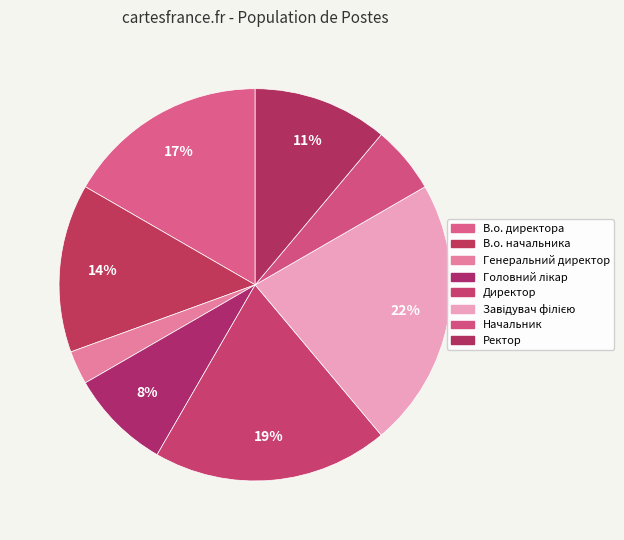

Rank the categories by value from lowest to highest.

Генеральний директор, Начальник, Головний лікар, Ректор, В.о. начальника, В.о. директора, Директор, Завідувач філією